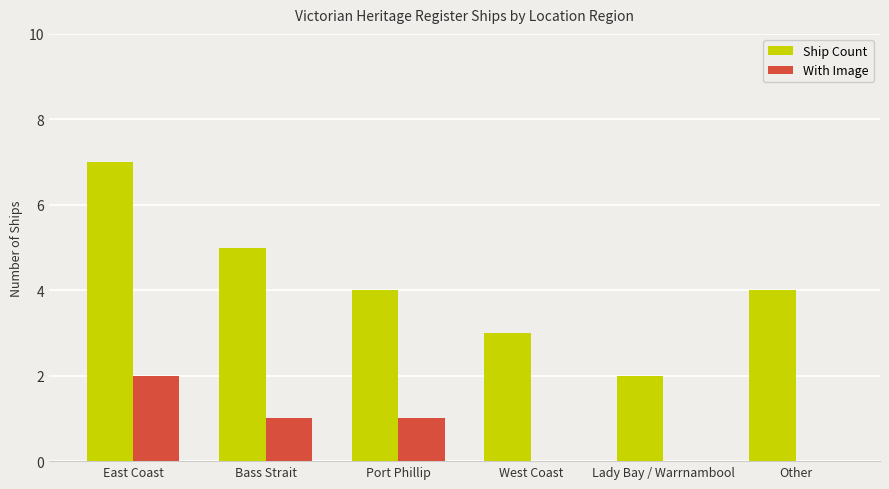

The value of Ship Count at Port Phillip is 4. True or false?

True